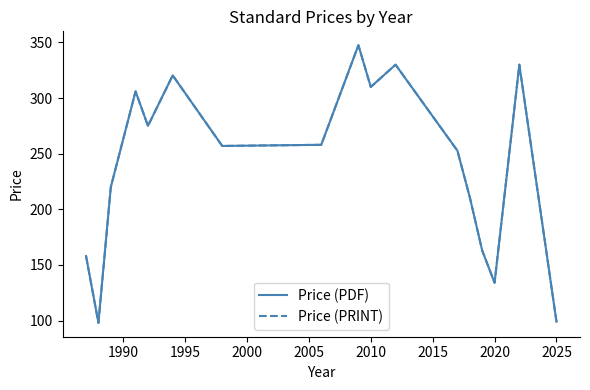

What is the sum of all Price (PDF) values?

4069.3